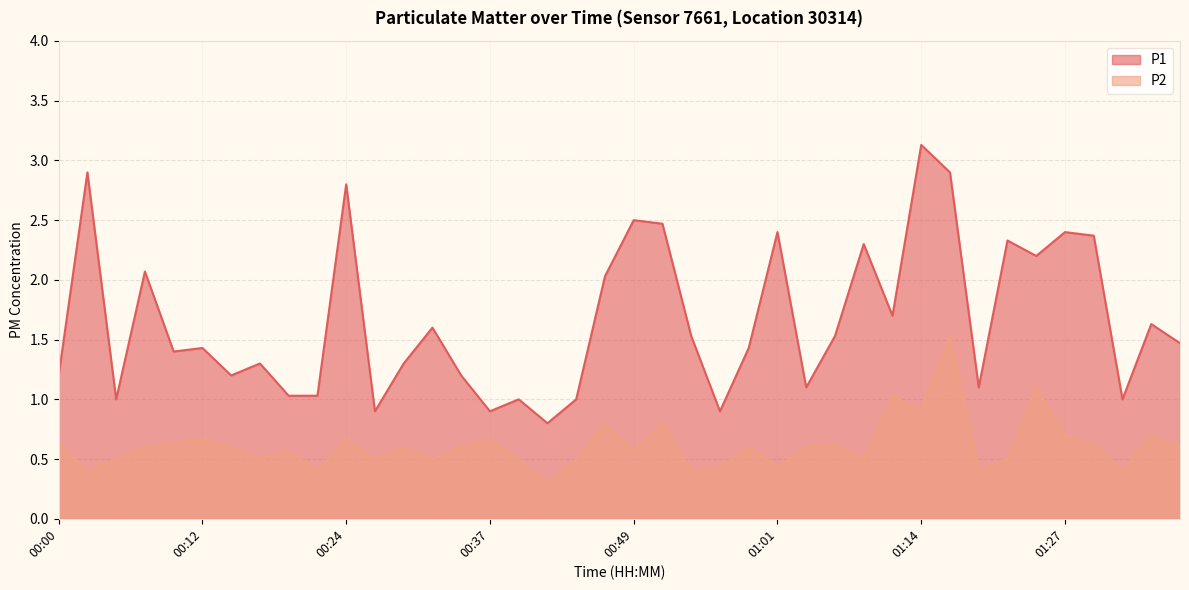

Where is the first local maximum for P1?

00:02